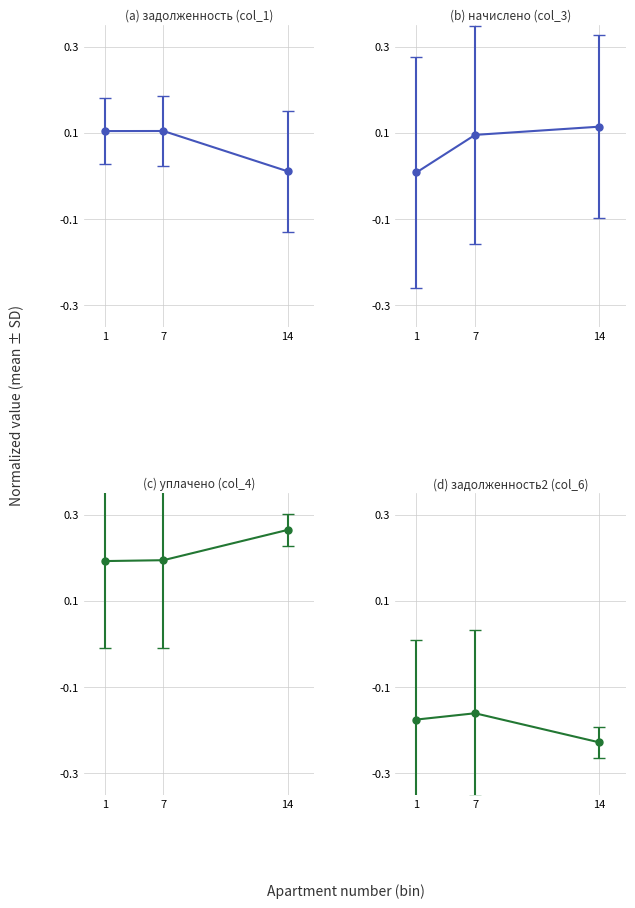

What is the sum of the уплачено (col_4) values at 1 and 7?

0.4